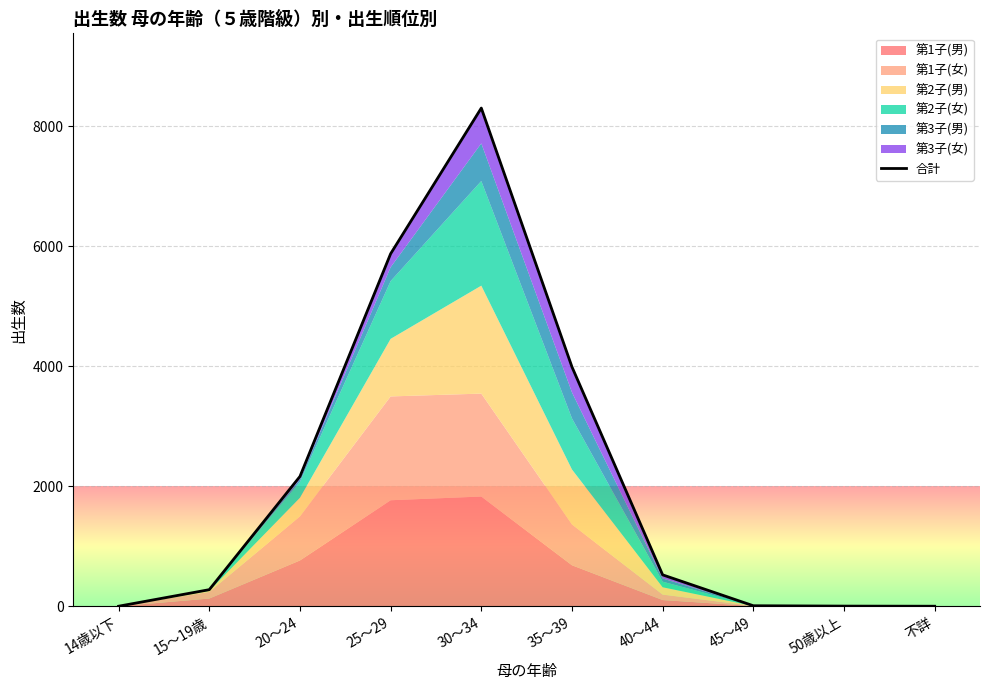

Which category has the lowest value across all series?

14歳以下